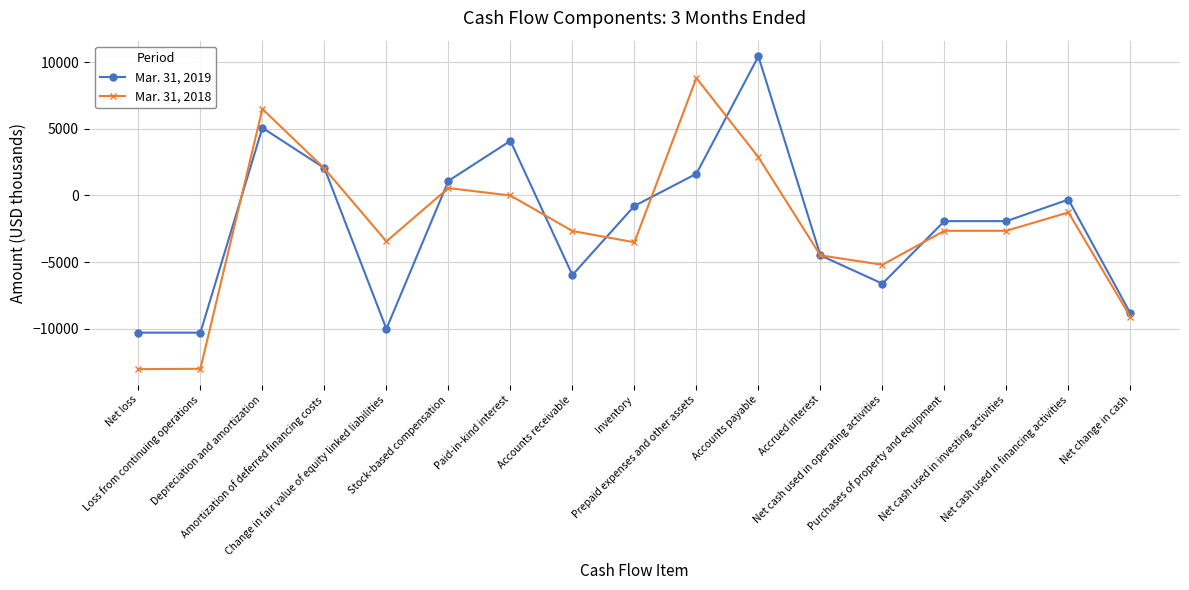

What is the maximum value shown in the chart?

10433